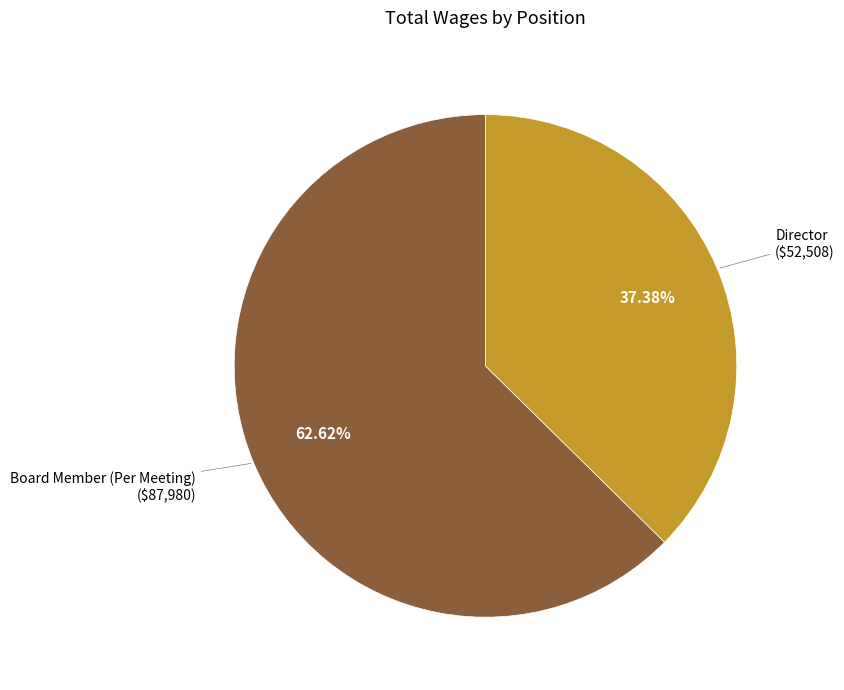

Does any single category account for the majority?

Yes